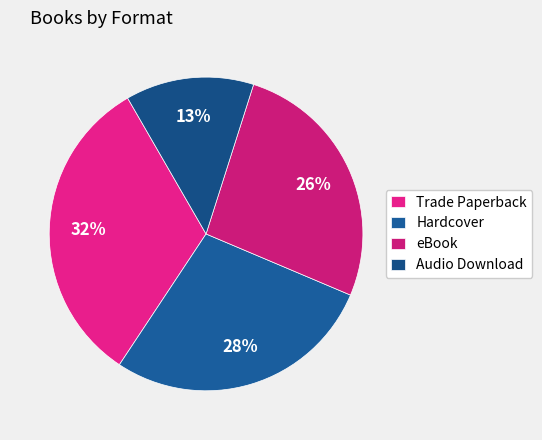

To the nearest percent, what is the combined percentage of Trade Paperback and eBook?

59%